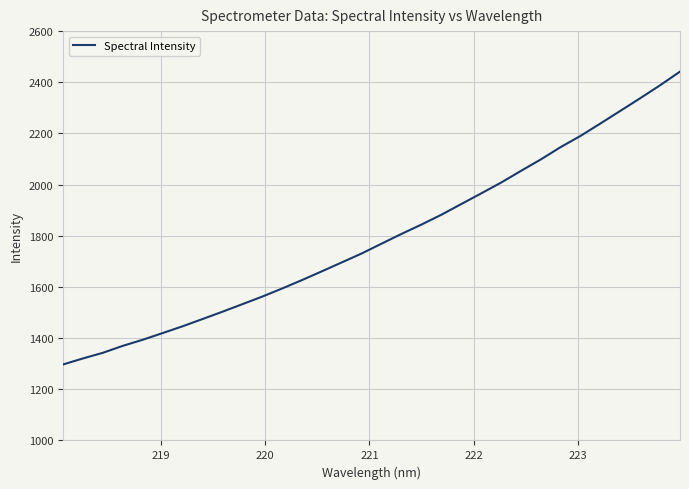

Reading left to right, list all the values displayed in this chart.

1297.0	1320.6	1342.7	1369.8	1393.6	1419.8	1446.2	1474.5	1503.1	1532.6	1562.2	1594.0	1627.0	1661.2	1696.1	1731.0	1769.4	1807.4	1843.9	1882.2	1924.0	1965.6	2007.8	2053.6	2098.4	2146.8	2190.6	2239.1	2288.3	2337.8	2388.4	2441.7